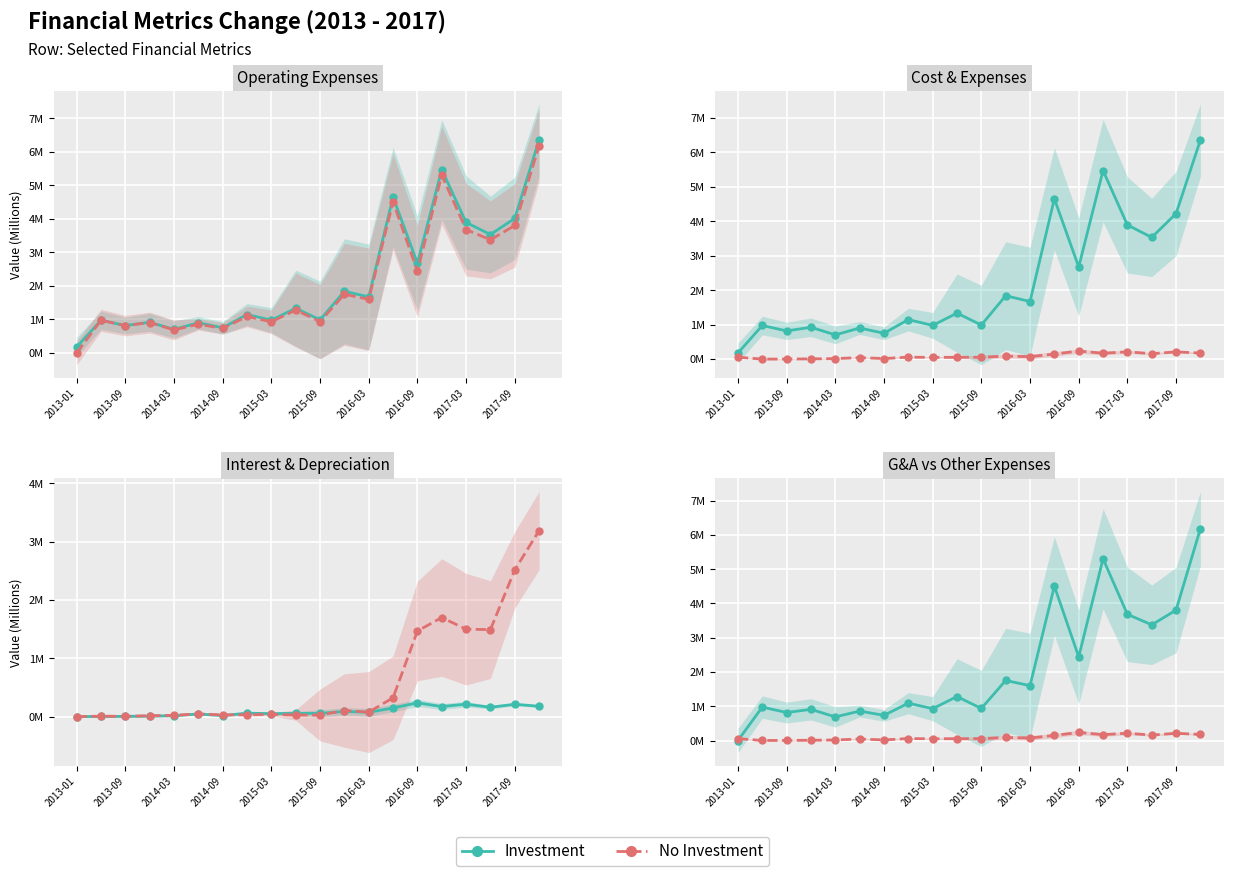

The value of Investment at 2016-03 is 2.6. True or false?

False